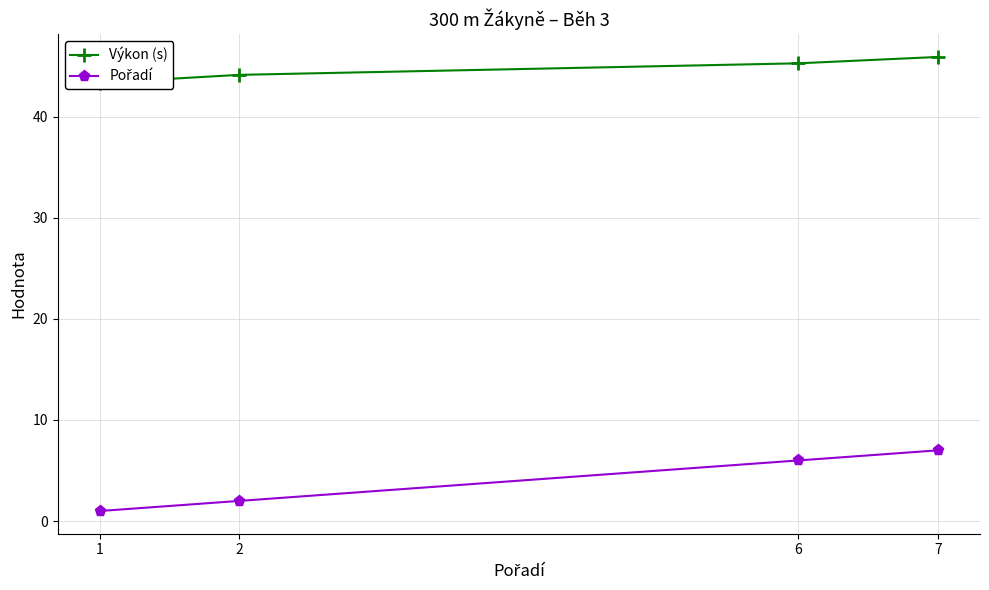

What is the difference between the maximum and second lowest values in the Výkon (s) series?

1.8